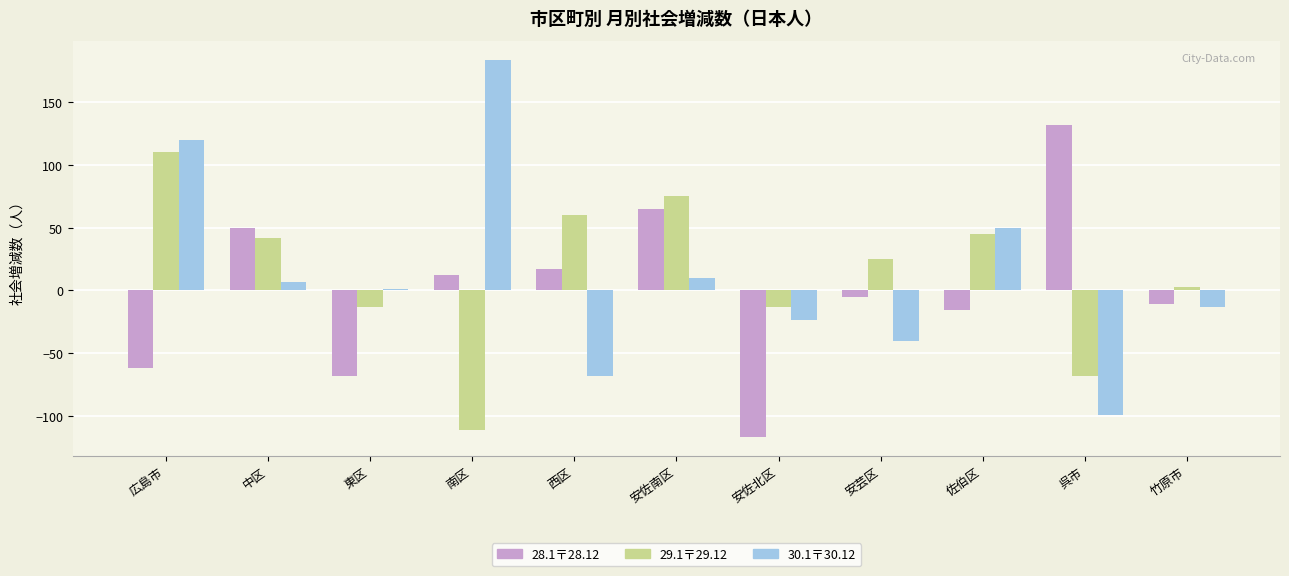

List the labels in order of 30.1〒30.12 value, smallest first.

呉市, 西区, 安芸区, 安佐北区, 竹原市, 東区, 中区, 安佐南区, 佐伯区, 広島市, 南区